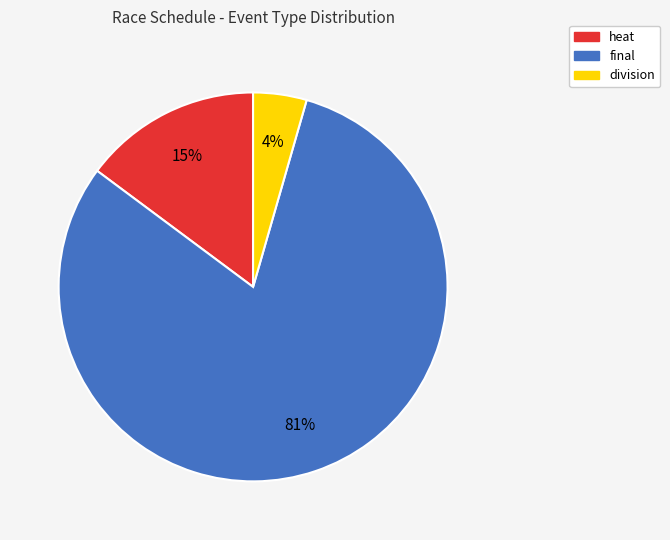

Is the sum of division and final greater than half?

Yes